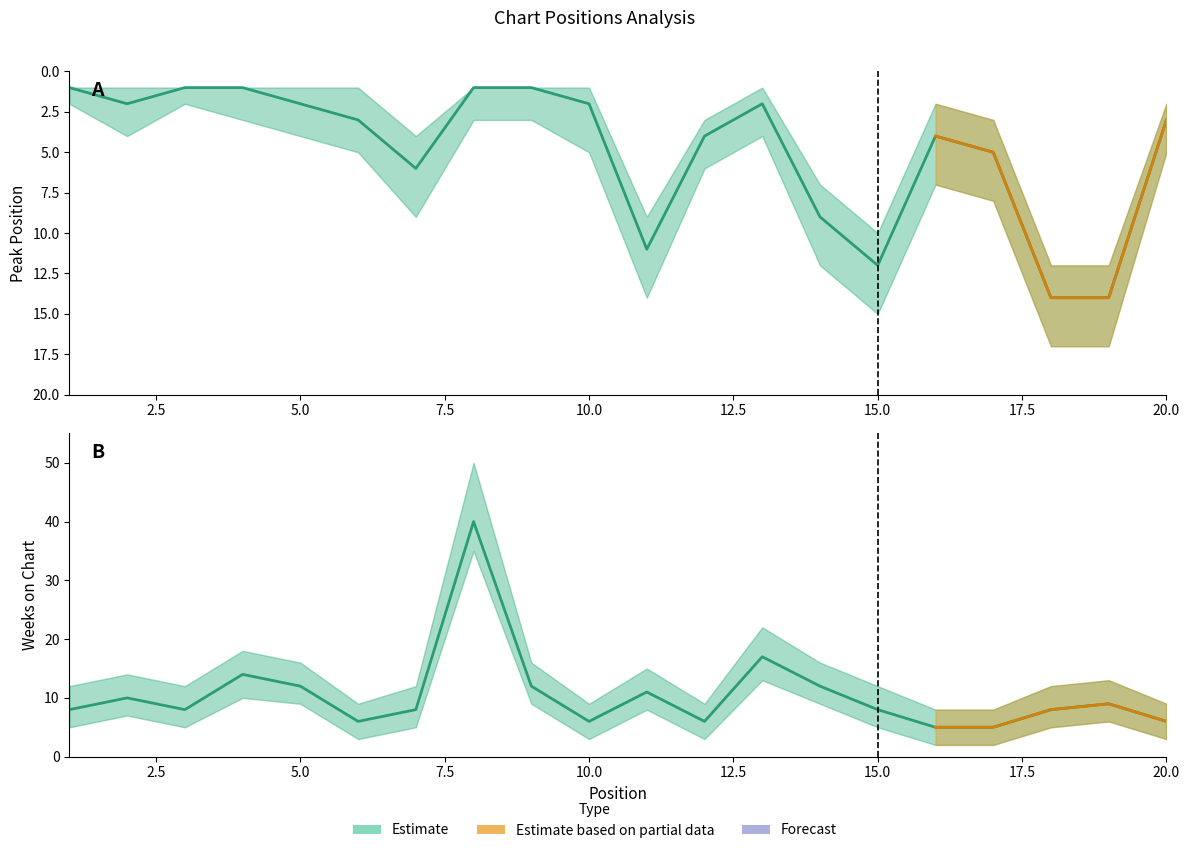

The value at 15.0 is 4. True or false?

False